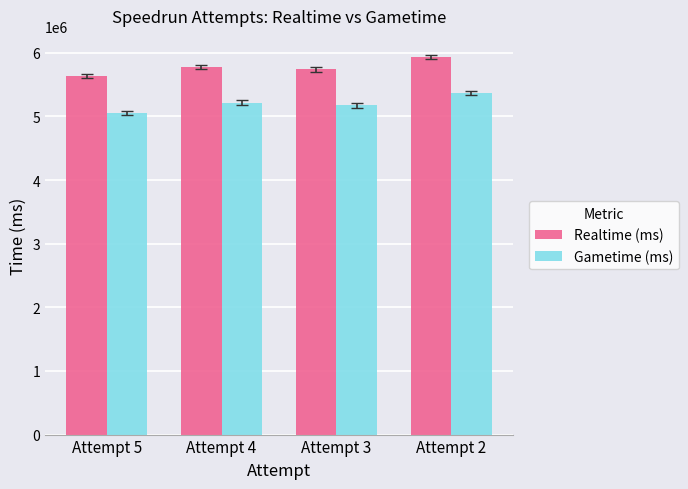

How many bars are there in each group?

2